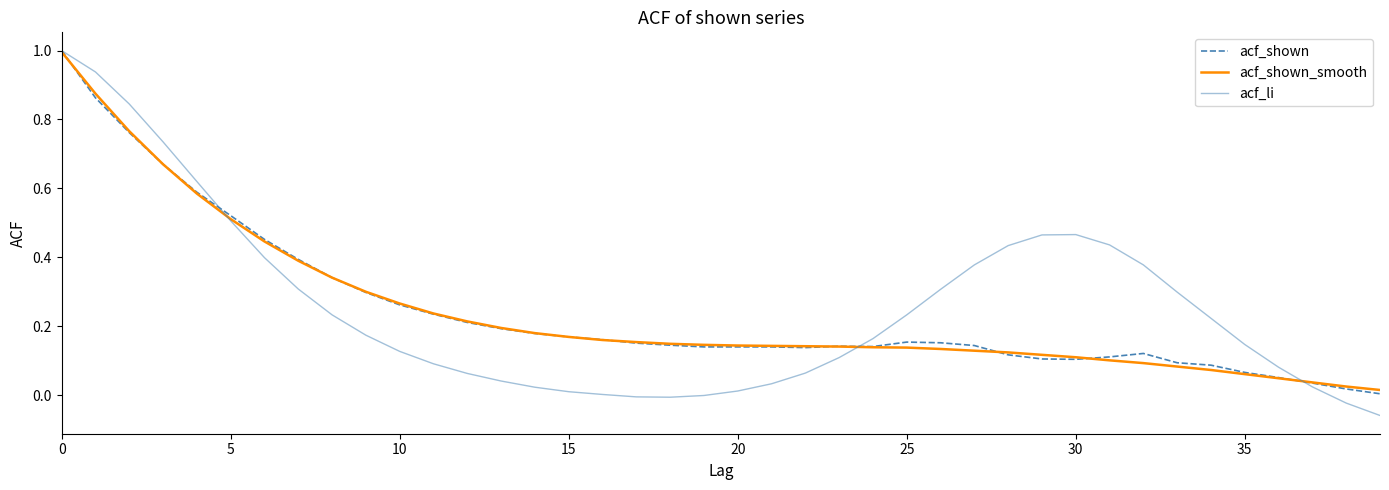

Which series has the widest spread of values?

acf_li